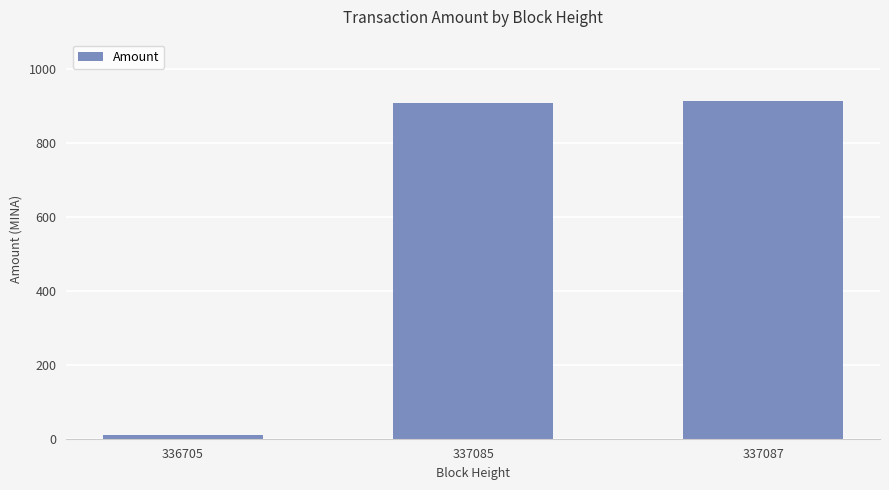

The chart shows a value of 907.9 at 337085. True or false?

True